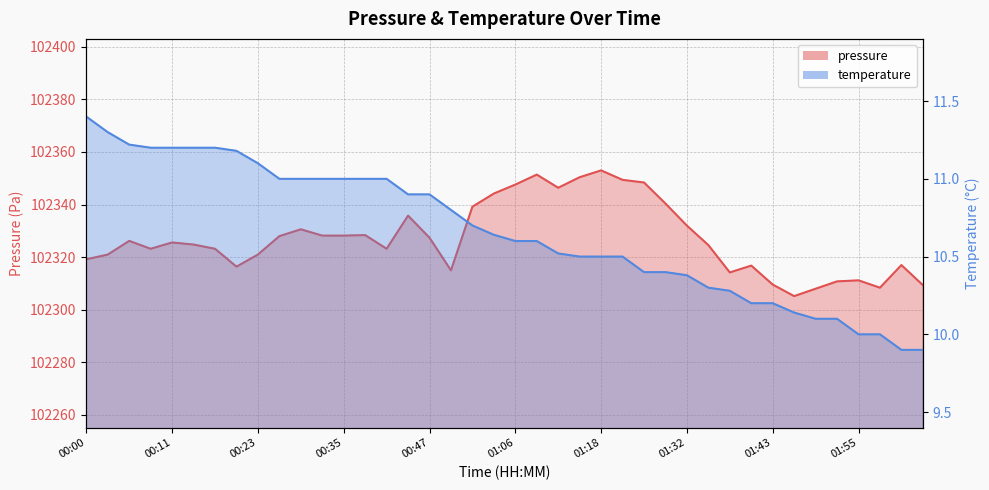

Between 00:08 and 01:32, which series saw the biggest shift?

pressure